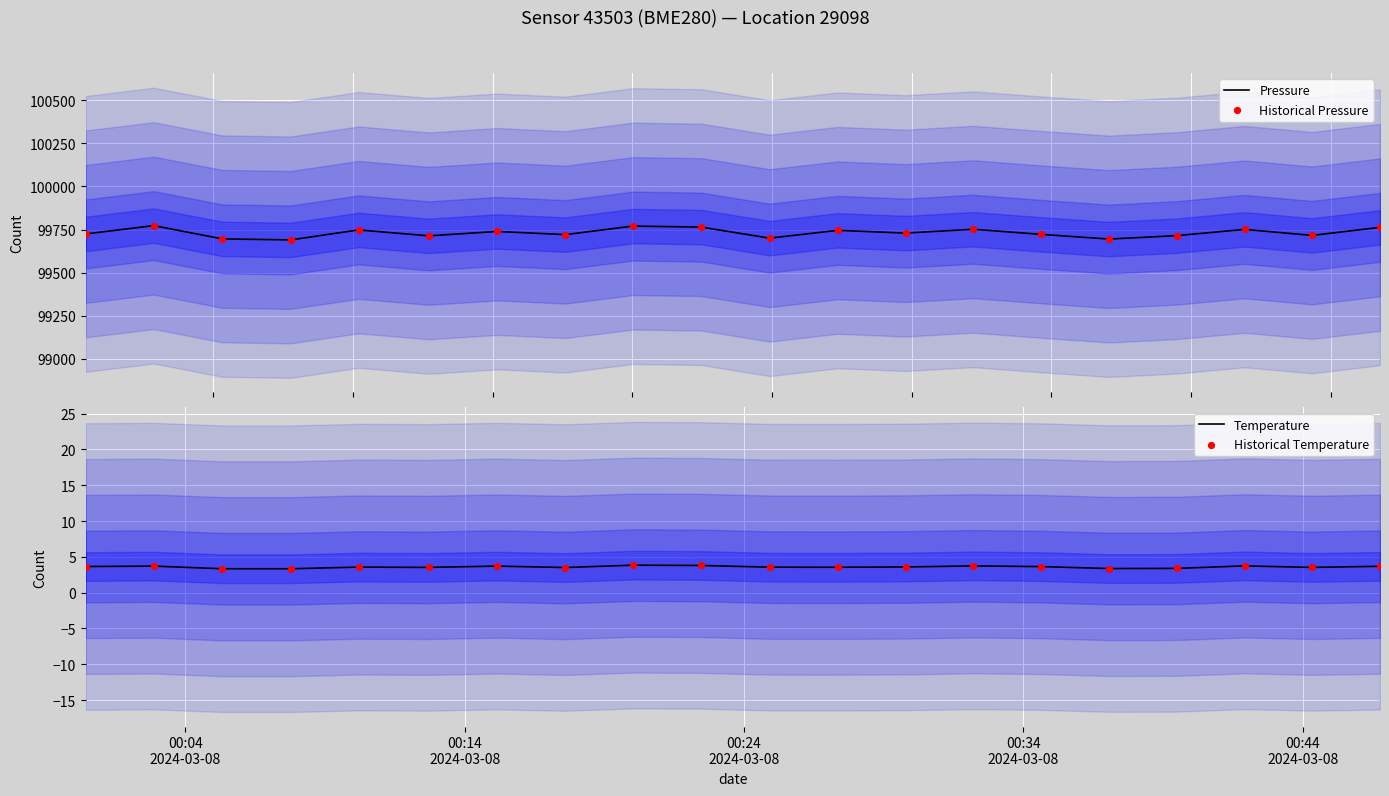

What is the minimum value for Pressure?

99689.6